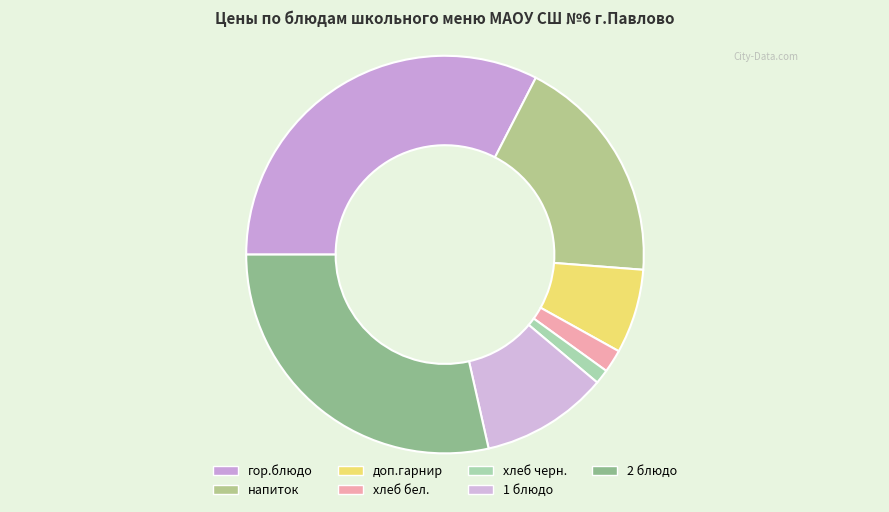

Count the number of slices in the pie.

7